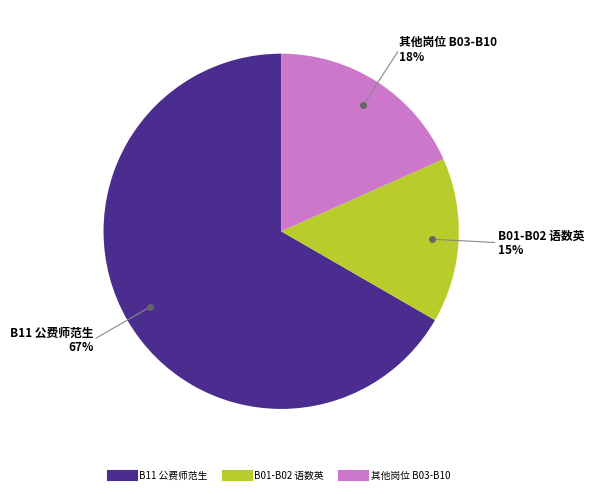

Is there a majority slice in this chart?

Yes